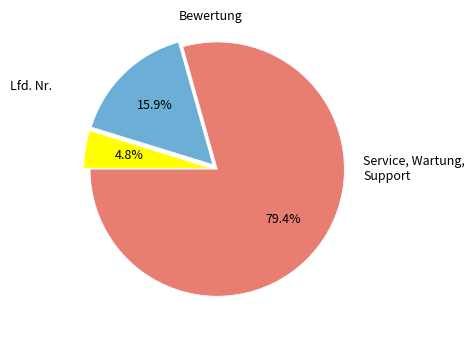

How many slices are in this pie chart?

3